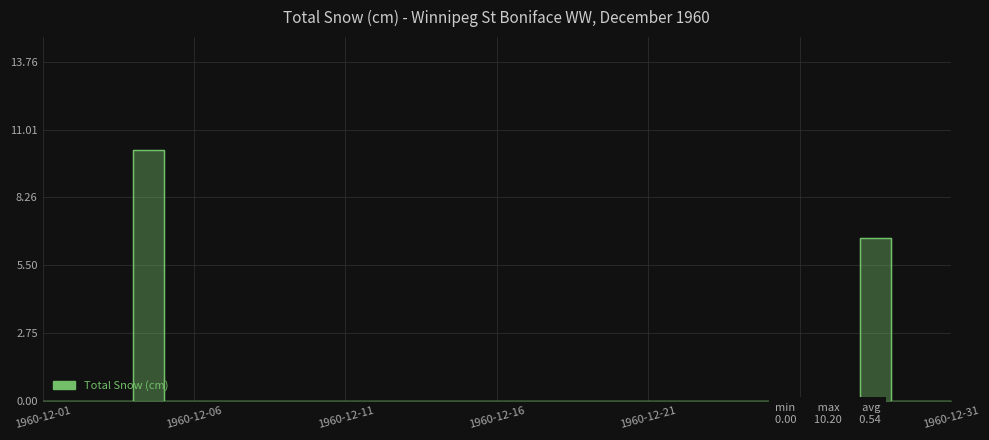

Reading right to left, transcribe all the data shown in this chart.

1960-12-31=0.0	1960-12-30=0.0	1960-12-29=6.6	1960-12-28=0.0	1960-12-27=0.0	1960-12-26=0.0	1960-12-25=0.0	1960-12-24=0.0	1960-12-23=0.0	1960-12-22=0.0	1960-12-21=0.0	1960-12-20=0.0	1960-12-19=0.0	1960-12-18=0.0	1960-12-17=0.0	1960-12-16=0.0	1960-12-15=0.0	1960-12-14=0.0	1960-12-13=0.0	1960-12-12=0.0	1960-12-11=0.0	1960-12-10=0.0	1960-12-09=0.0	1960-12-08=0.0	1960-12-07=0.0	1960-12-06=0.0	1960-12-05=10.2	1960-12-04=0.0	1960-12-03=0.0	1960-12-02=0.0	1960-12-01=0.0